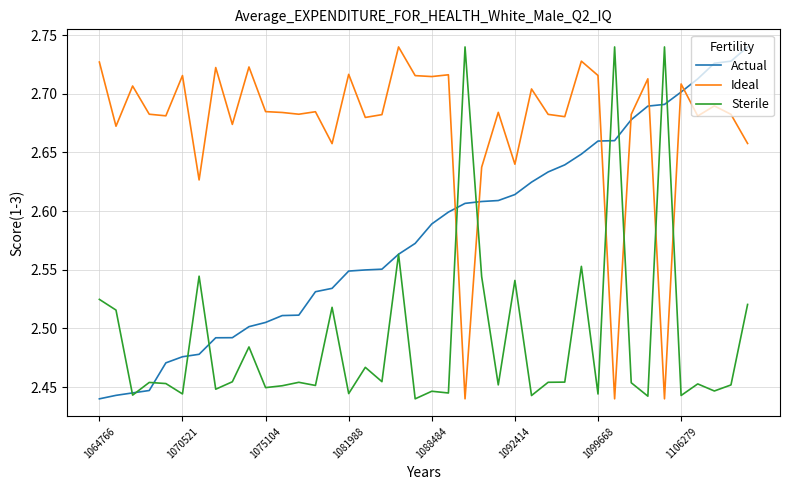

After their last crossing, which series has the higher values: Sterile or Ideal?

Ideal